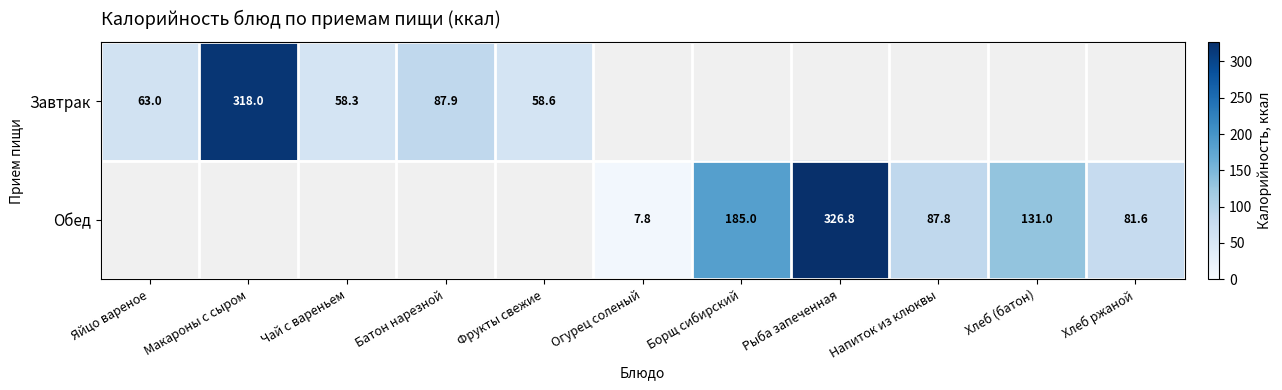

The Завтрак series shows 56.6 at Батон нарезной. True or false?

False